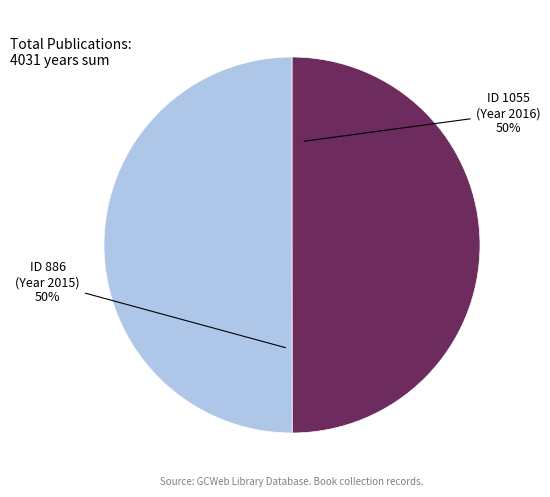

To the nearest percent, what is the average slice percentage?

50%